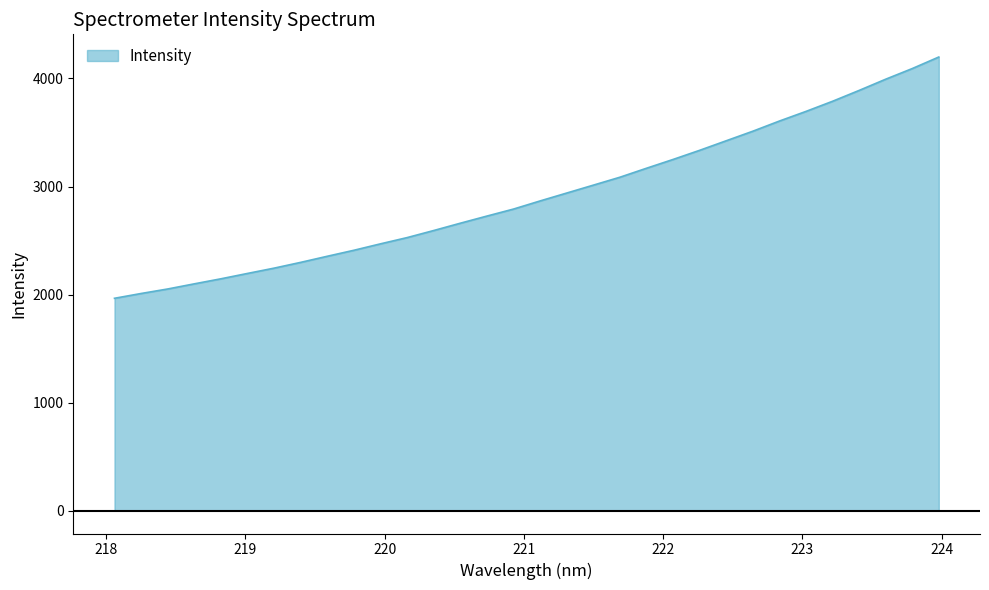

What is the maximum value shown in the chart?

4198.7